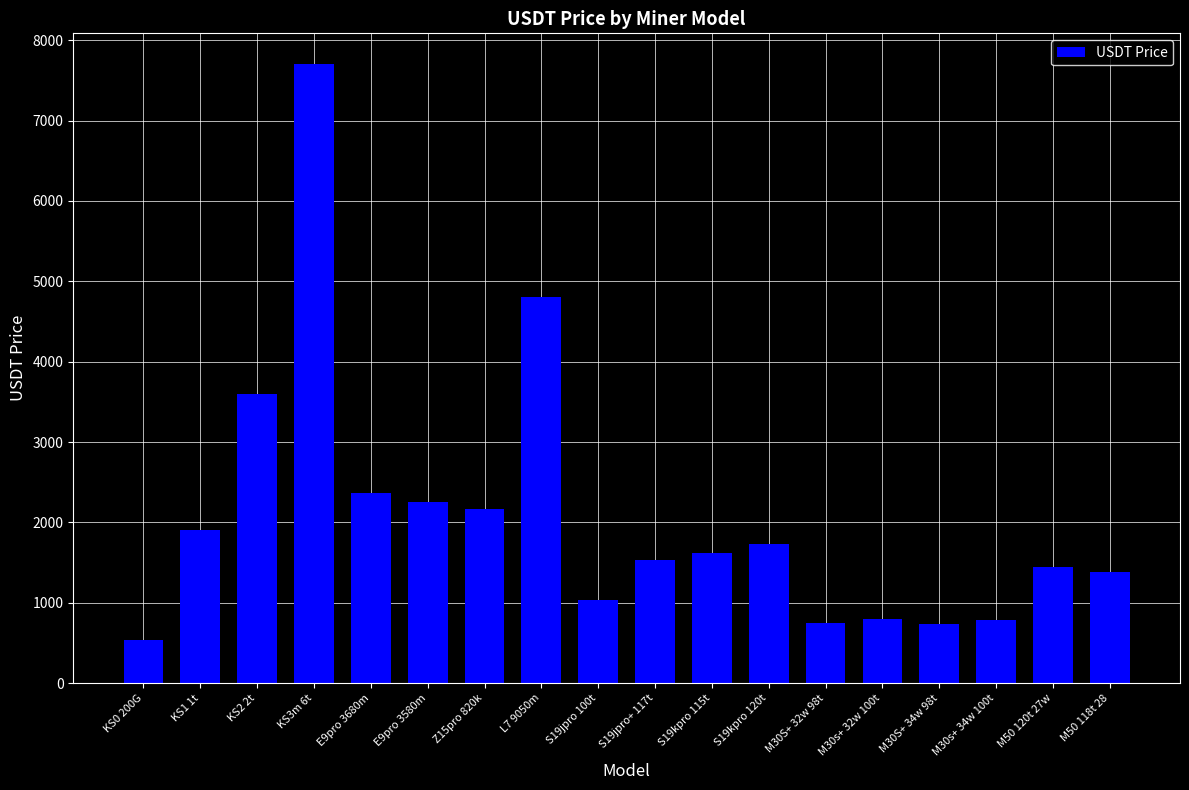

What is the label of the 1st bar from the right?

M50 118t 28